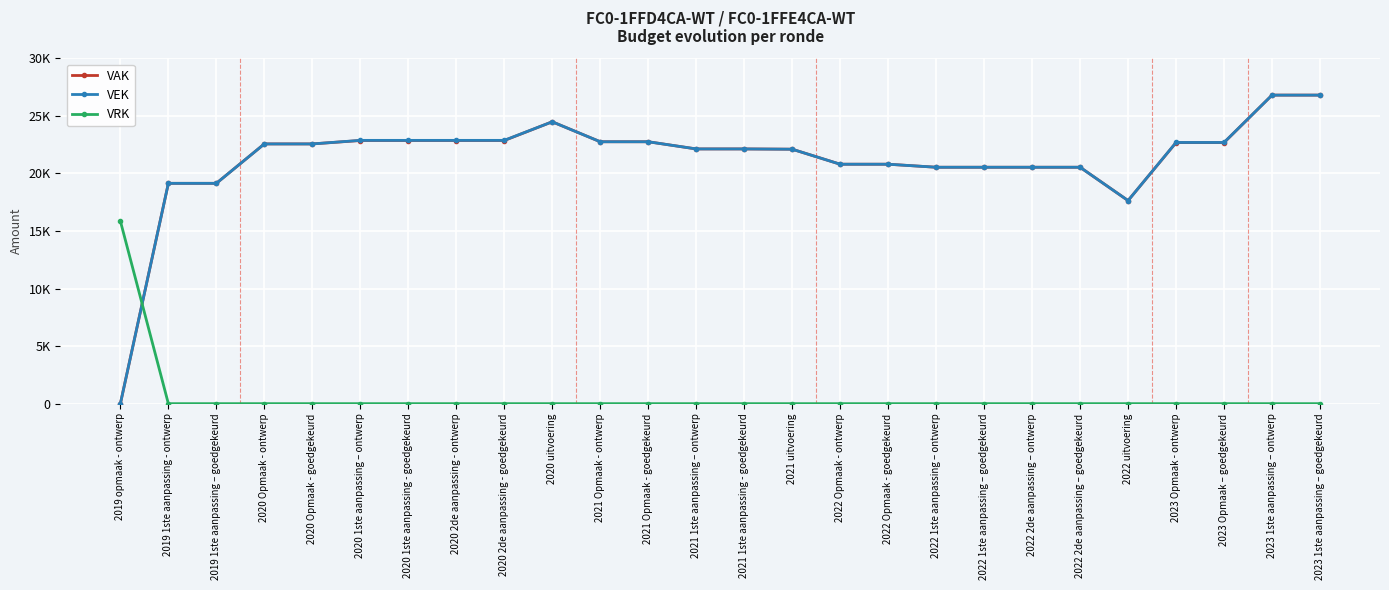

Which series has the largest total across all categories?

VEK